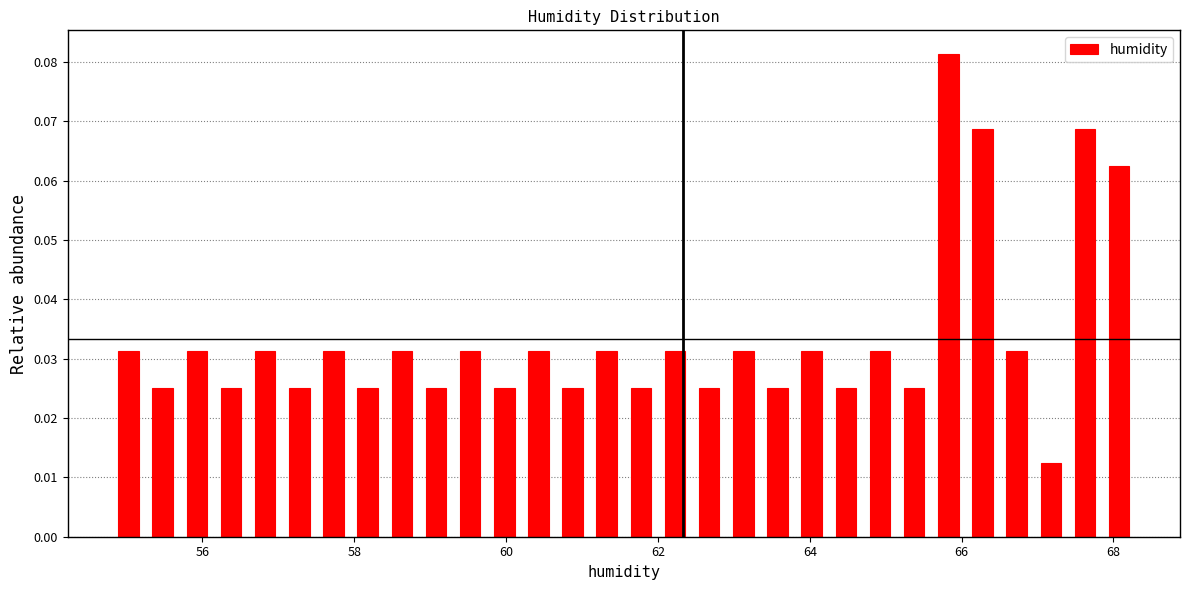

Around what value on the x-axis is the tallest bar? Give the approximate position of its centre, as read against the axis.

65.8